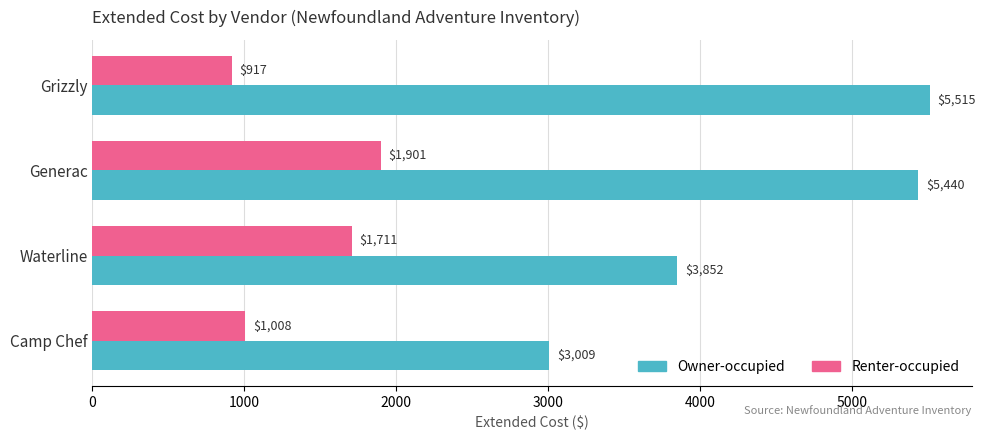

The value of Owner-occupied at Waterline is 6075.9. True or false?

False